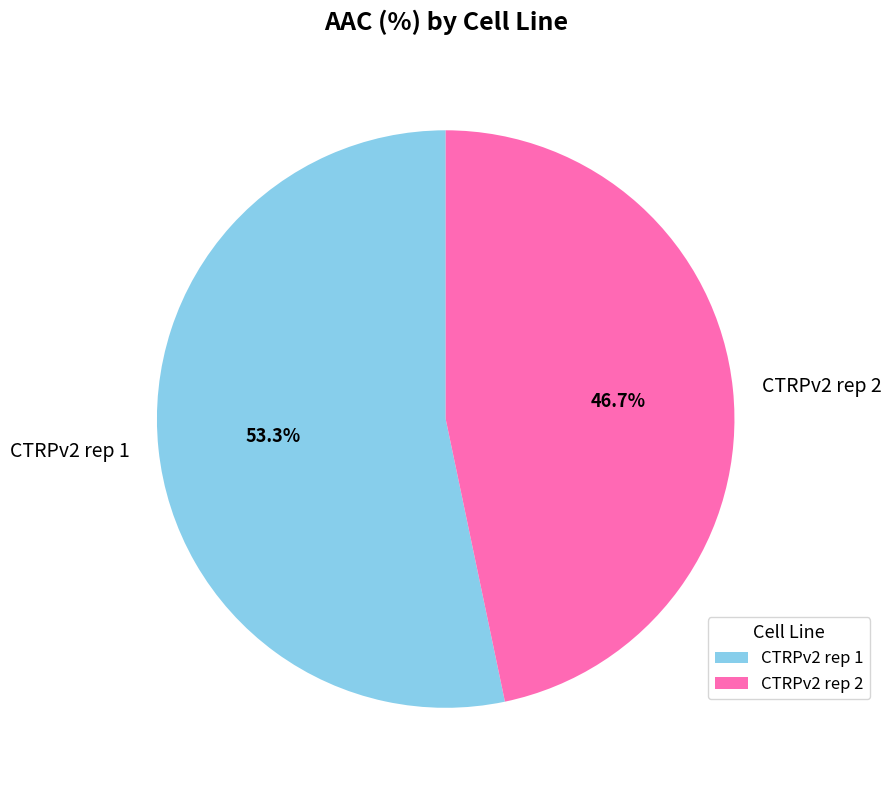

To the nearest percent, what portion does CTRPv2 rep 1 represent?

53%